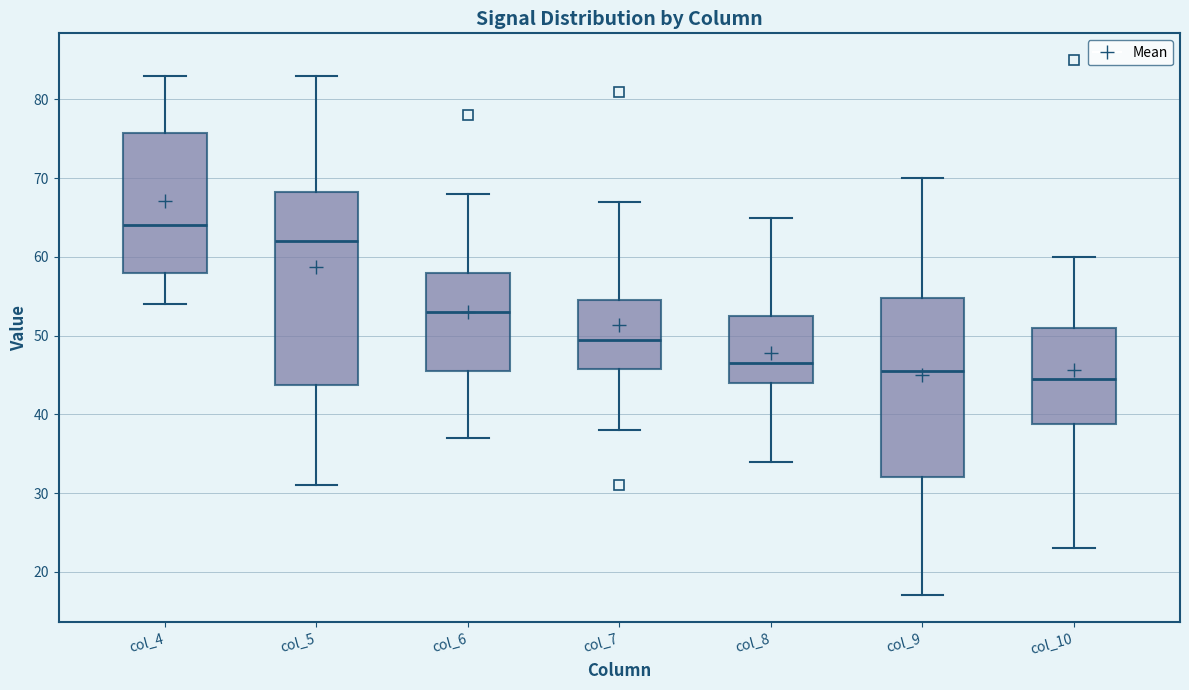

Where does the median line of the box for col_5 sit on the y-axis? The values are not printed on the chart, so give them approximately, as read against the axis.

62